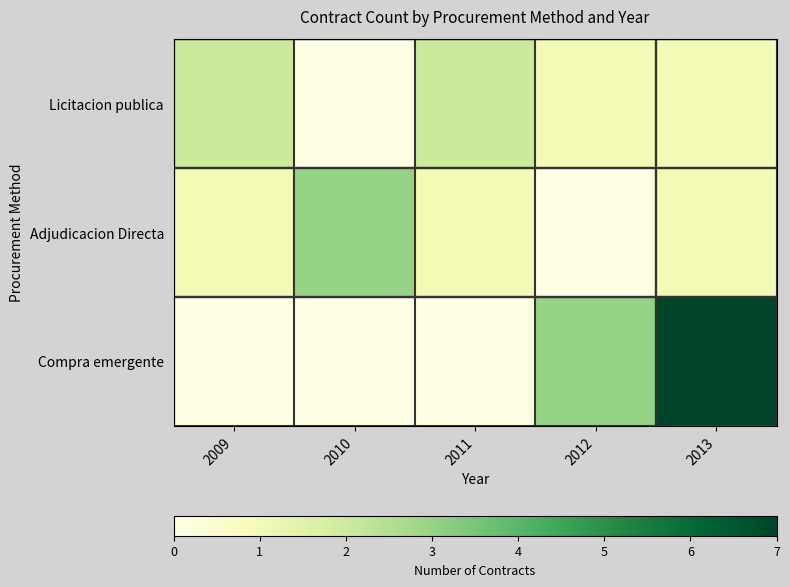

Which series has the widest spread of values?

Compra emergente